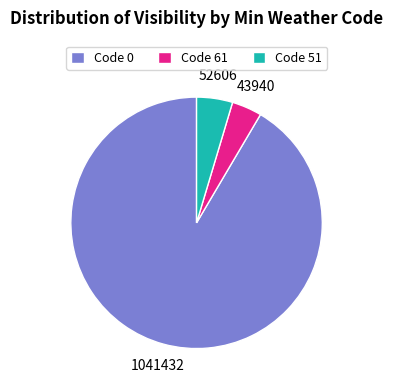

Is there any slice that represents more than half of the pie?

Yes